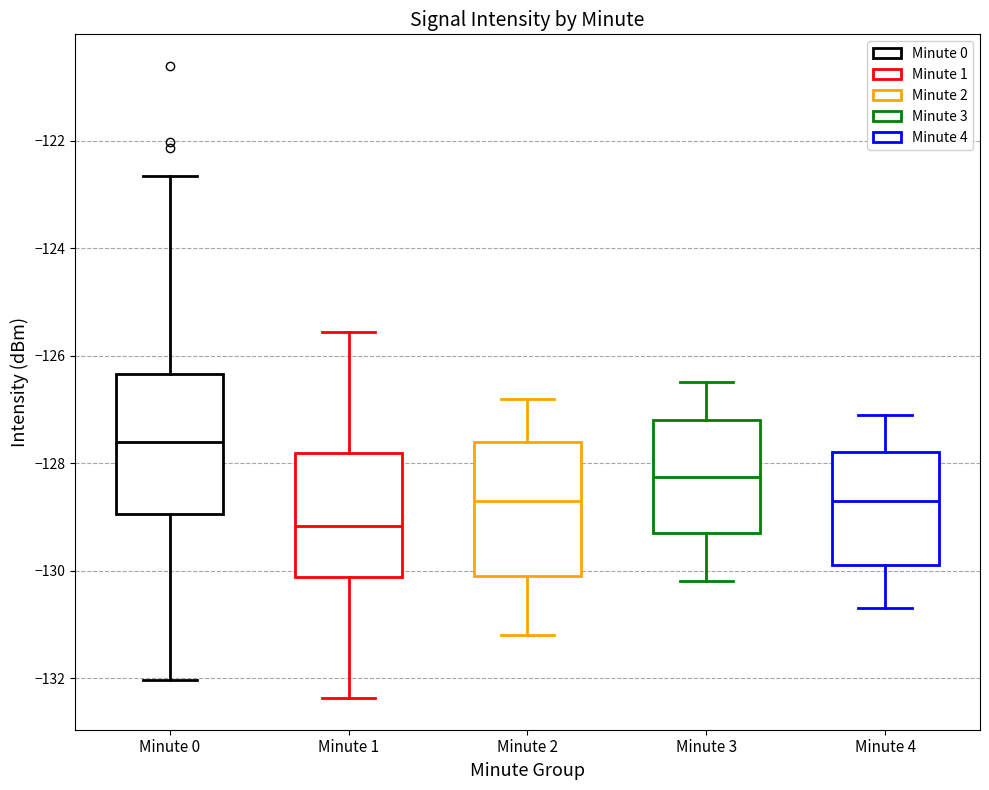

Reading left to right, transcribe this box plot: for each box, give where its median line is, the range the box spans, and where its two whiskers end, as read against the y-axis. The values are not printed on the chart, so give them approximately, as read against the axis.

Minute 0: median -127.6, box -129.0 to -126.4, whiskers -132.0 to -122.6
Minute 1: median -129.2, box -130.2 to -127.8, whiskers -132.4 to -125.6
Minute 2: median -128.6, box -130.0 to -127.6, whiskers -131.2 to -126.8
Minute 3: median -128.2, box -129.2 to -127.2, whiskers -130.2 to -126.4
Minute 4: median -128.6, box -129.8 to -127.8, whiskers -130.6 to -127.0